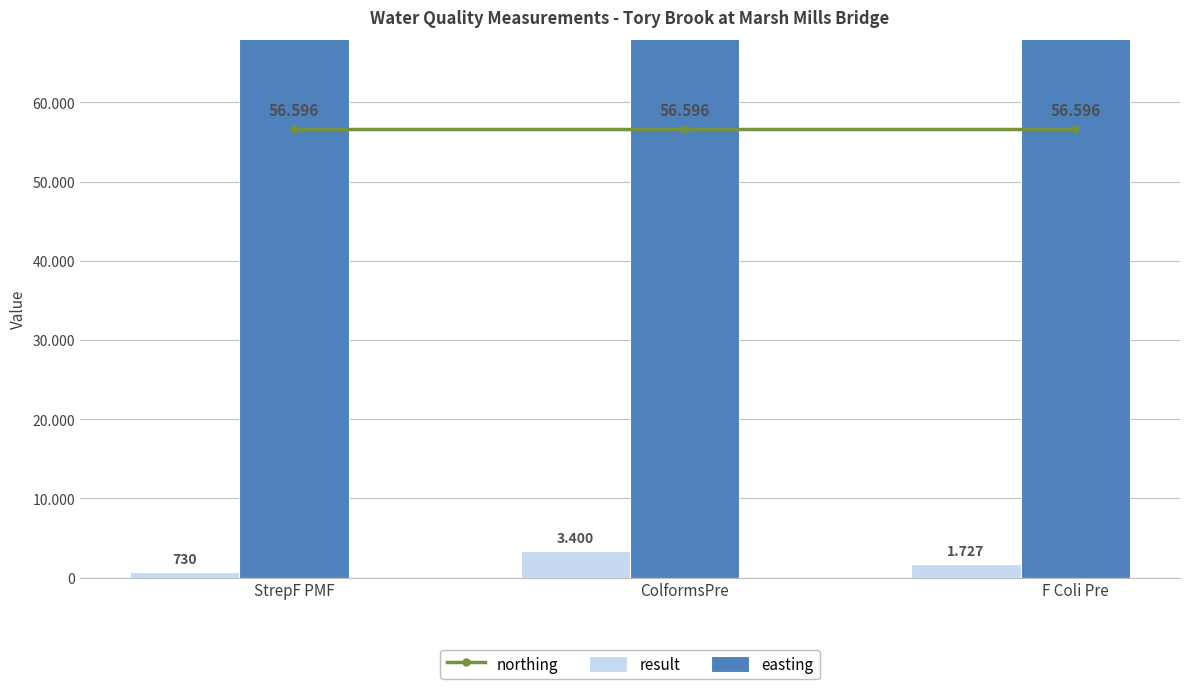

At how many categories does at least one series exceed 184323?

3